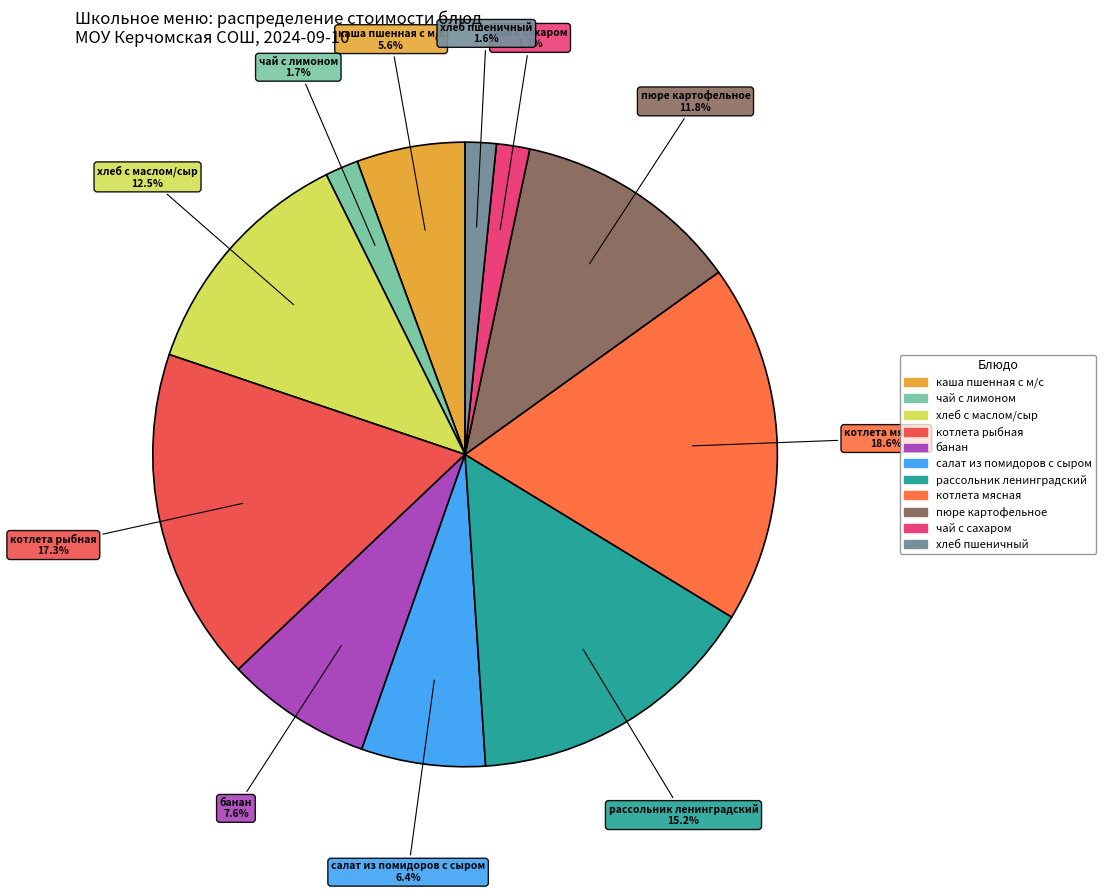

To the nearest percent, what is the difference between the пюре картофельное and каша пшенная с м/с slice percentages?

6%